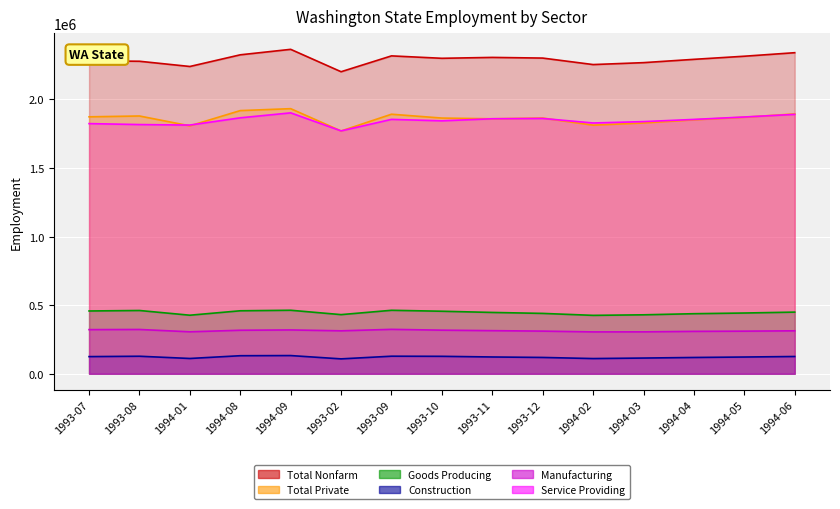

What are all the series names shown in the legend?

Total Nonfarm, Total Private, Goods Producing, Construction, Manufacturing, Service Providing